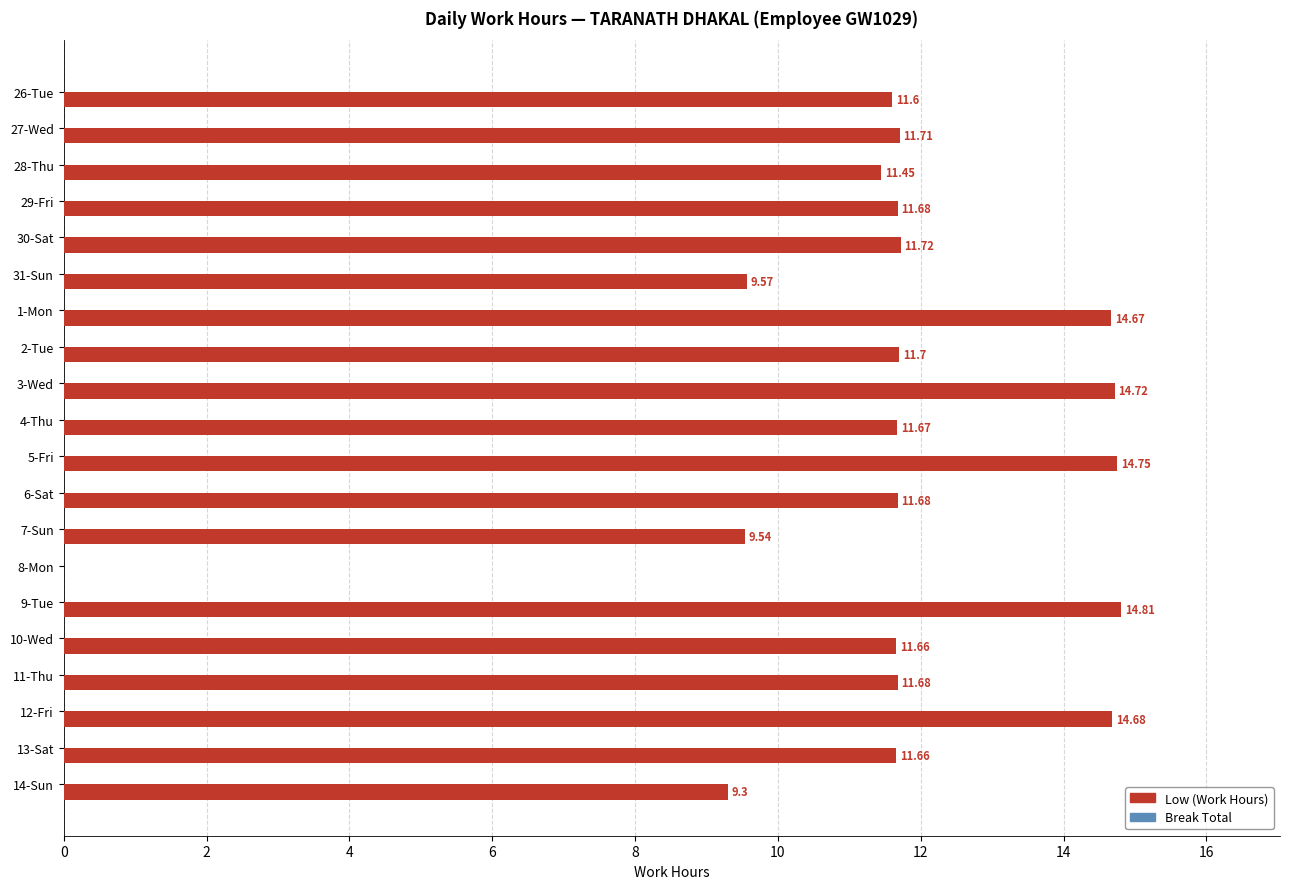

How many data points does each series have?

20